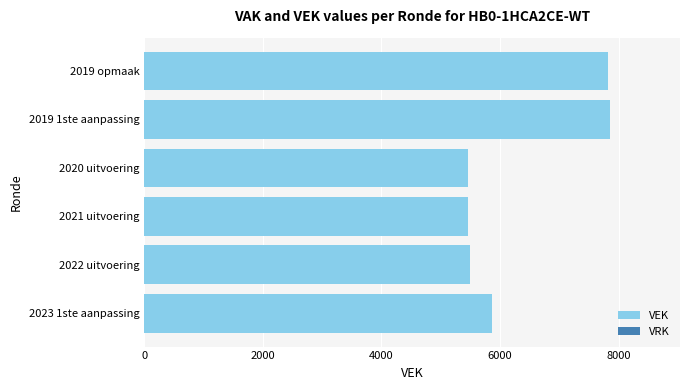

Are the bars horizontal?

Yes